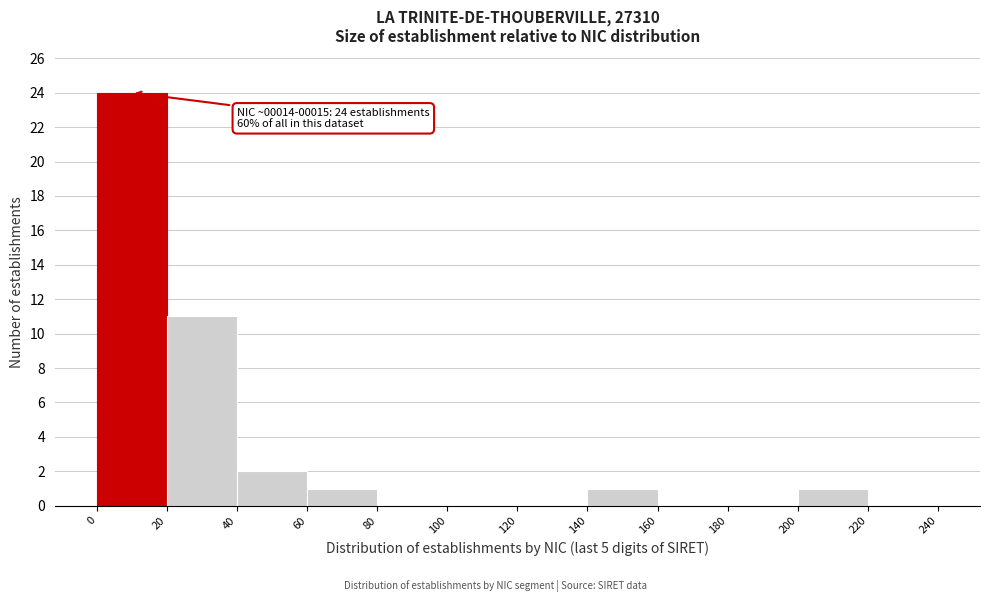

Which range on the x-axis has the tallest bar?

0 to 20